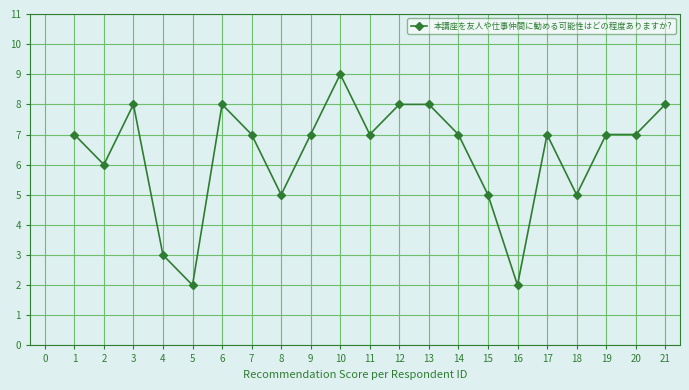

What is the difference between the maximum and minimum values?

7